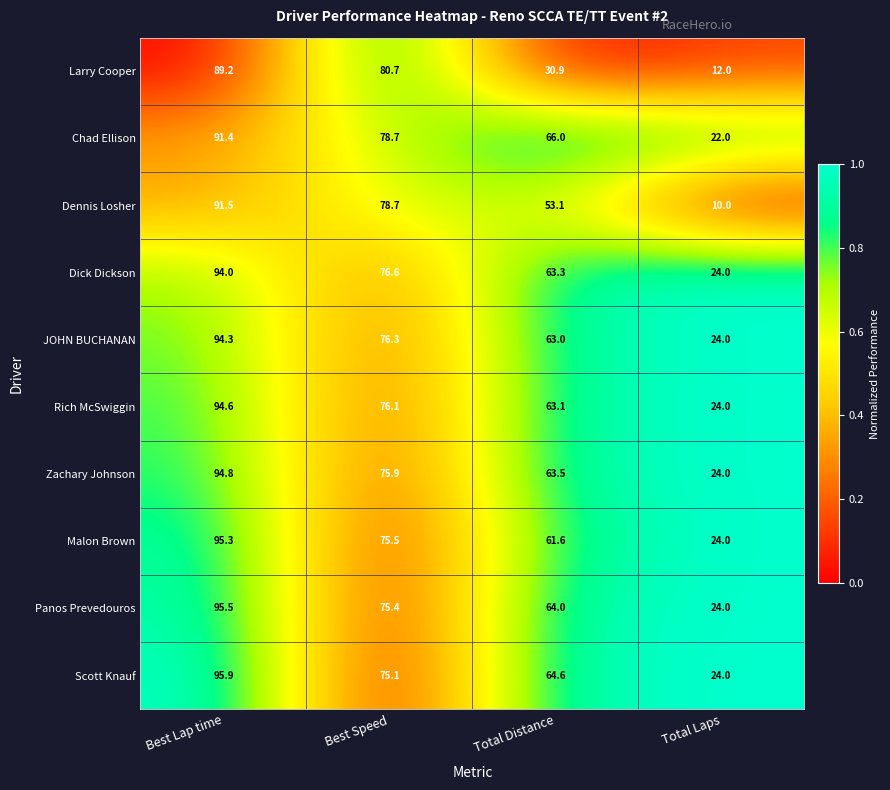

Is the value of Rich McSwiggin at Total Distance greater than the value of Panos Prevedouros at Best Lap time?

No